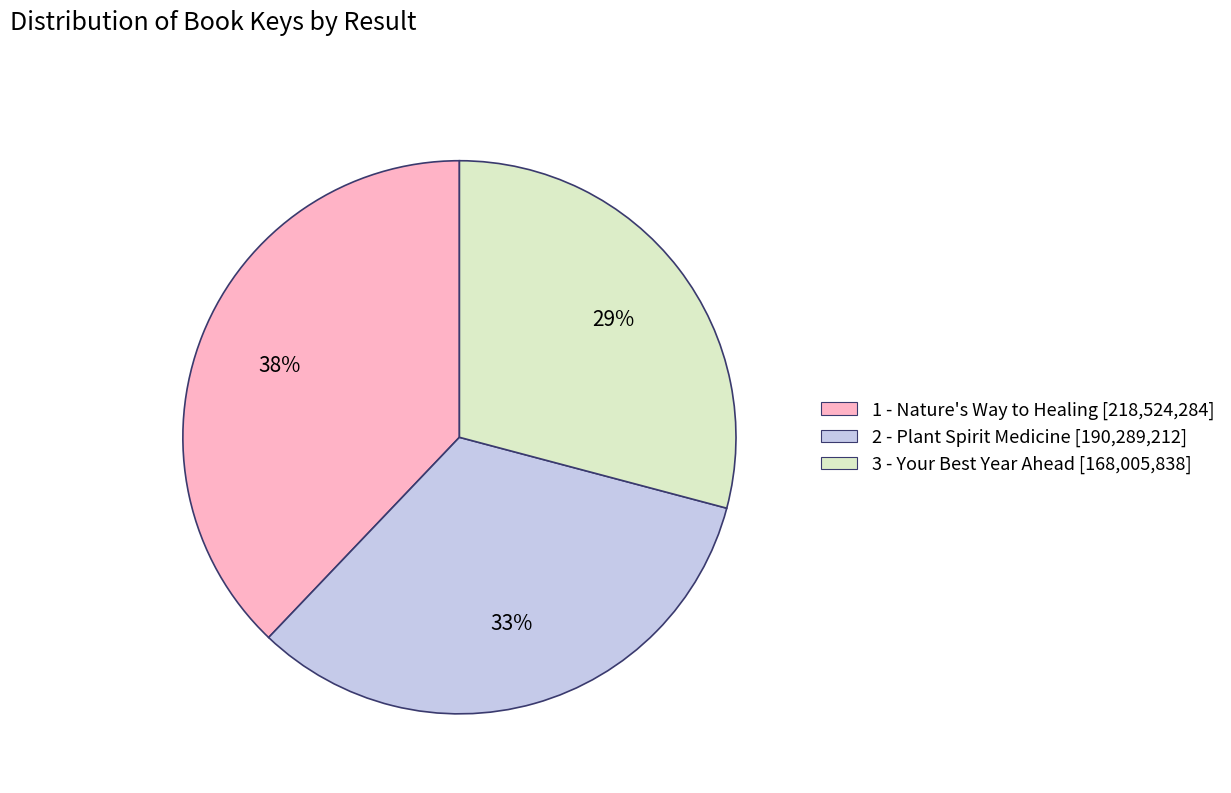

To the nearest percent, what is the difference between the 2 - Plant Spirit Medicine and 3 - Your Best Year Ahead slice percentages?

4%